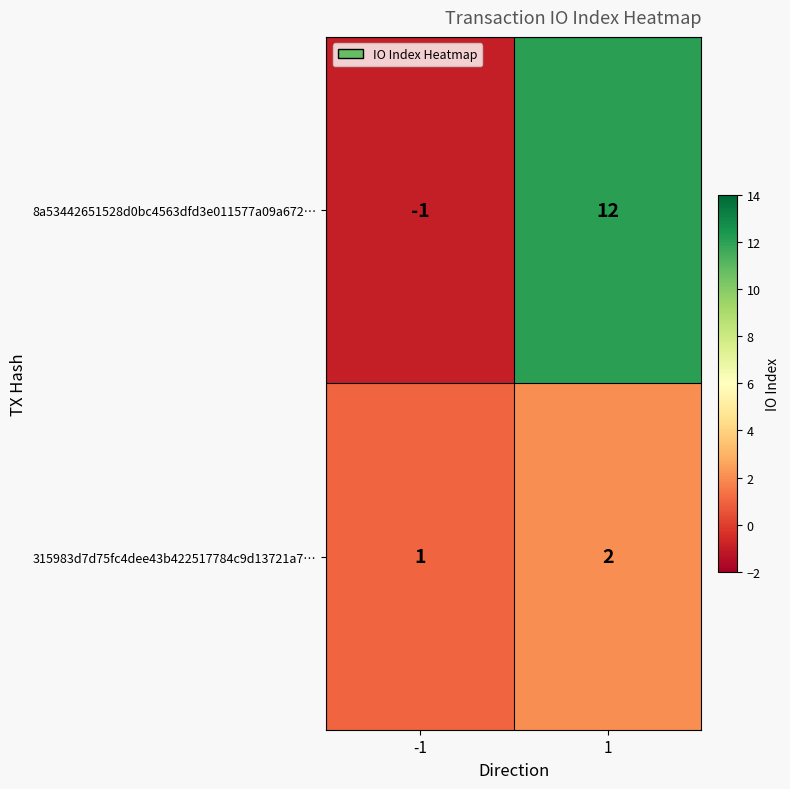

Reading right to left, extract all data points from this chart.

8a53442651528d0bc4563dfd3e011577a09a672…: 12	-1
315983d7d75fc4dee43b422517784c9d13721a7…: 2	1